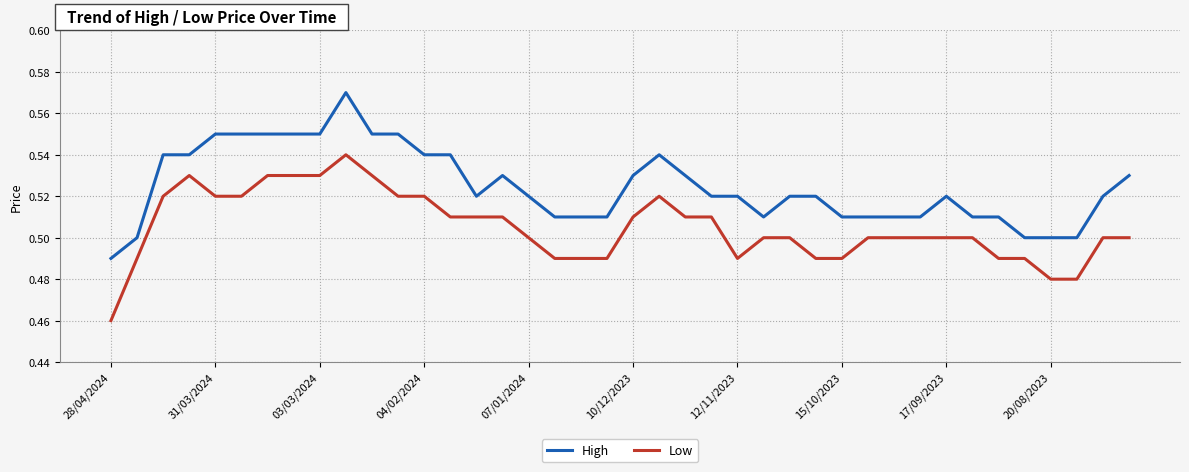

Does the chart have visible grid lines?

Yes